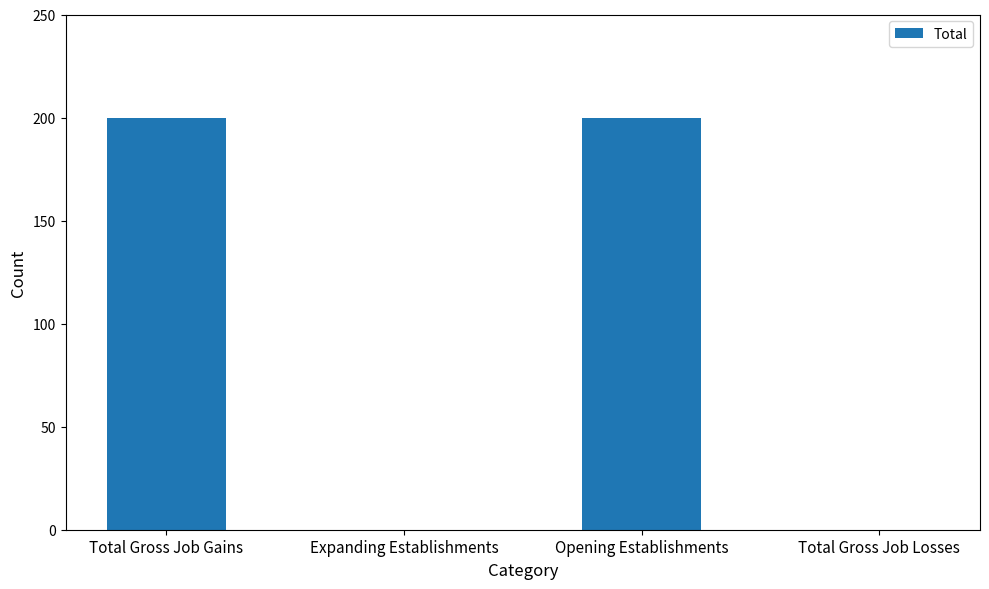

What is the approximate value at Opening Establishments?

200